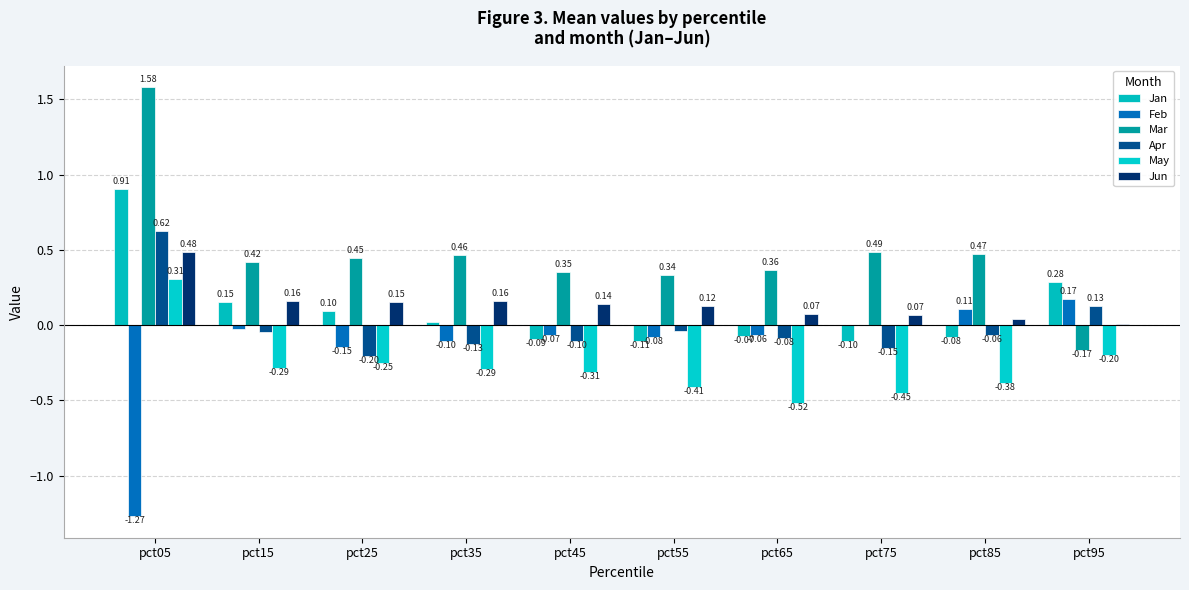

At which label does Feb reach its minimum?

pct05